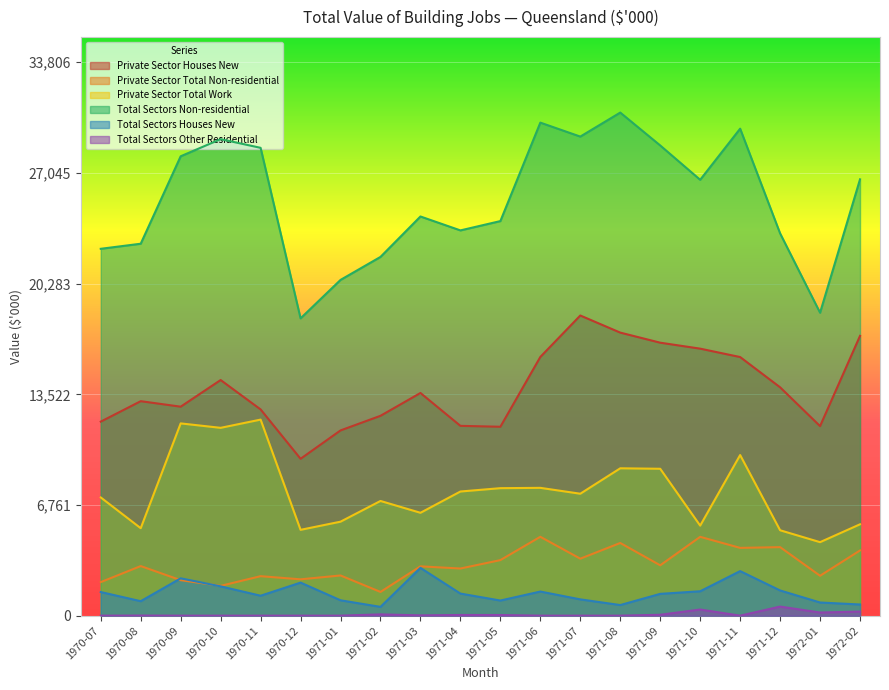

Reading left to right, transcribe all the data shown in this chart.

Private Sector Houses New: 1970-07=11853	1970-08=13102	1970-09=12766	1970-10=14394	1970-11=12598	1970-12=9583	1971-01=11316	1971-02=12209	1971-03=13603	1971-04=11595	1971-05=11540	1971-06=15805	1971-07=18336	1971-08=17291	1971-09=16675	1971-10=16311	1971-11=15798	1971-12=13950	1972-01=11579	1972-02=17091
Private Sector Total Non-residential: 1970-07=2050	1970-08=3029	1970-09=2168	1970-10=1821	1970-11=2412	1970-12=2220	1971-01=2455	1971-02=1450	1971-03=3013	1971-04=2880	1971-05=3393	1971-06=4818	1971-07=3481	1971-08=4440	1971-09=3076	1971-10=4816	1971-11=4140	1971-12=4186	1972-01=2437	1972-02=3983
Private Sector Total Work: 1970-07=7221	1970-08=5343	1970-09=11745	1970-10=11474	1970-11=11977	1970-12=5243	1971-01=5741	1971-02=7007	1971-03=6284	1971-04=7584	1971-05=7788	1971-06=7808	1971-07=7449	1971-08=9002	1971-09=8973	1971-10=5500	1971-11=9811	1971-12=5217	1972-01=4490	1972-02=5581
Total Sectors Non-residential: 1970-07=22411	1970-08=22721	1970-09=28063	1970-10=29109	1970-11=28579	1970-12=18162	1971-01=20510	1971-02=21915	1971-03=24385	1971-04=23535	1971-05=24104	1971-06=30119	1971-07=29266	1971-08=30733	1971-09=28724	1971-10=26627	1971-11=29749	1971-12=23353	1972-01=18506	1972-02=26655
Total Sectors Houses New: 1970-07=1443	1970-08=884	1970-09=2281	1970-10=1790	1970-11=1218	1970-12=2019	1971-01=939	1971-02=537	1971-03=2919	1971-04=1349	1971-05=924	1971-06=1473	1971-07=995	1971-08=648	1971-09=1332	1971-10=1490	1971-11=2722	1971-12=1540	1972-01=804	1972-02=682
Total Sectors Other Residential: 1970-07=0	1970-08=7	1970-09=0	1970-10=0	1970-11=0	1970-12=0	1971-01=0	1971-02=78	1971-03=17	1971-04=42	1971-05=39	1971-06=0	1971-07=0	1971-08=0	1971-09=54	1971-10=375	1971-11=0	1971-12=555	1972-01=192	1972-02=250